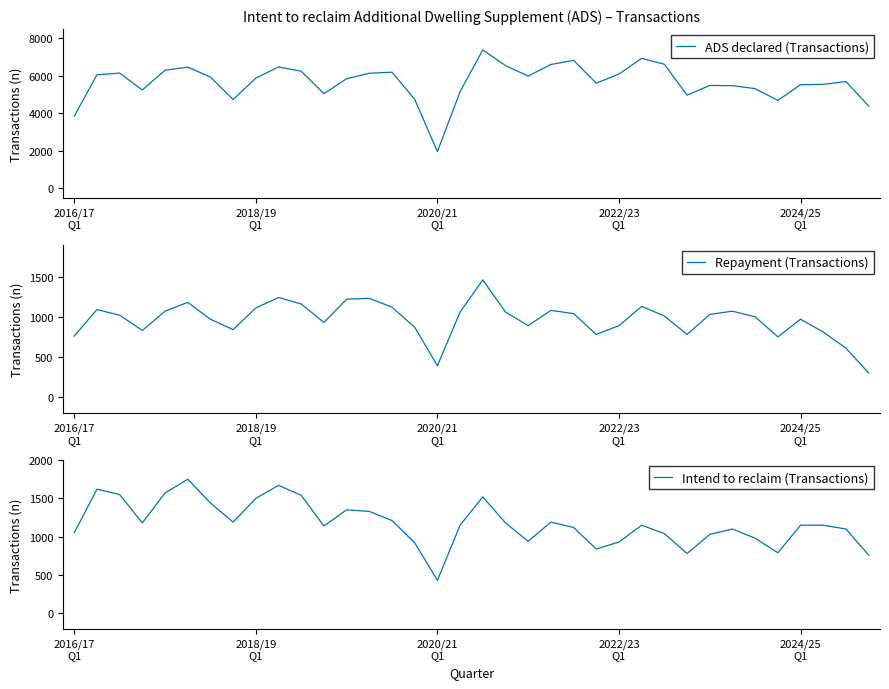

What is the maximum value shown in the chart?

7390